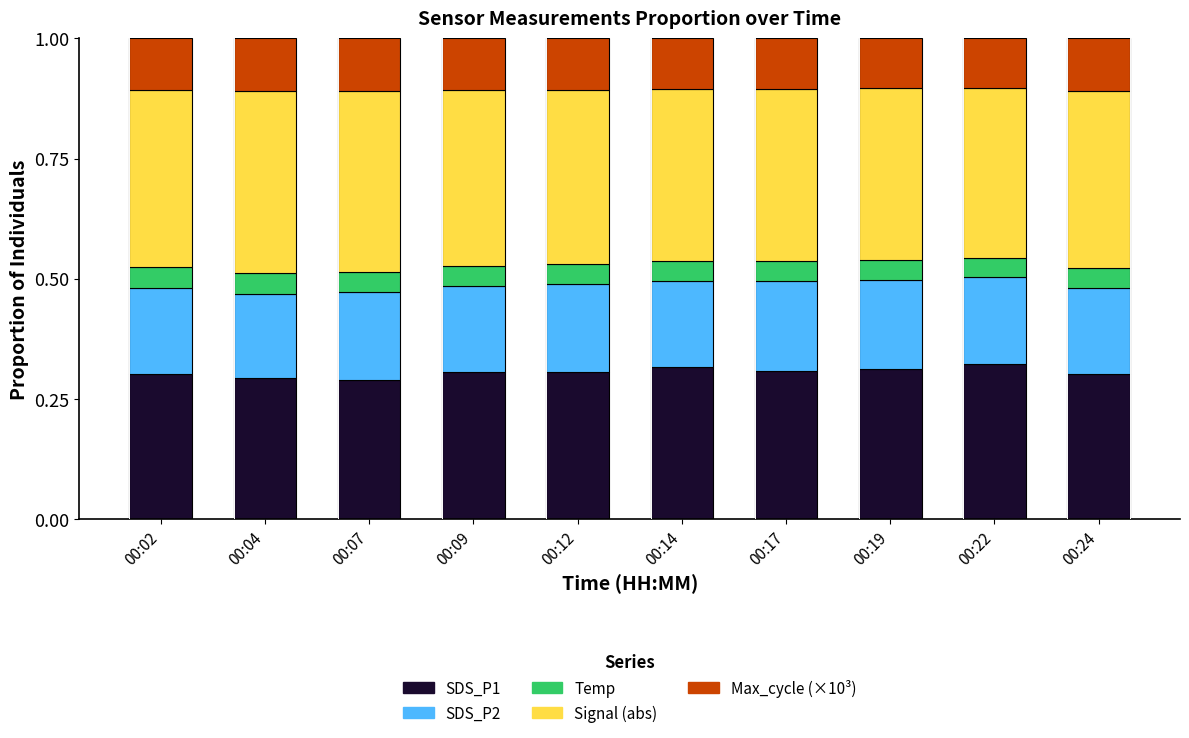

What is the total value across all series at 00:04?

1.0